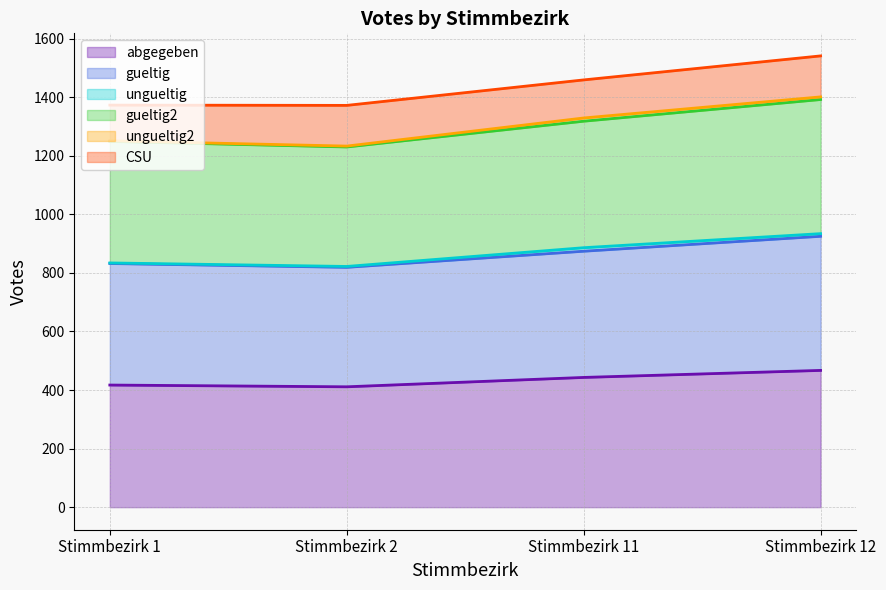

True or false: abgegeben has a value of 180 at Stimmbezirk 11.

False